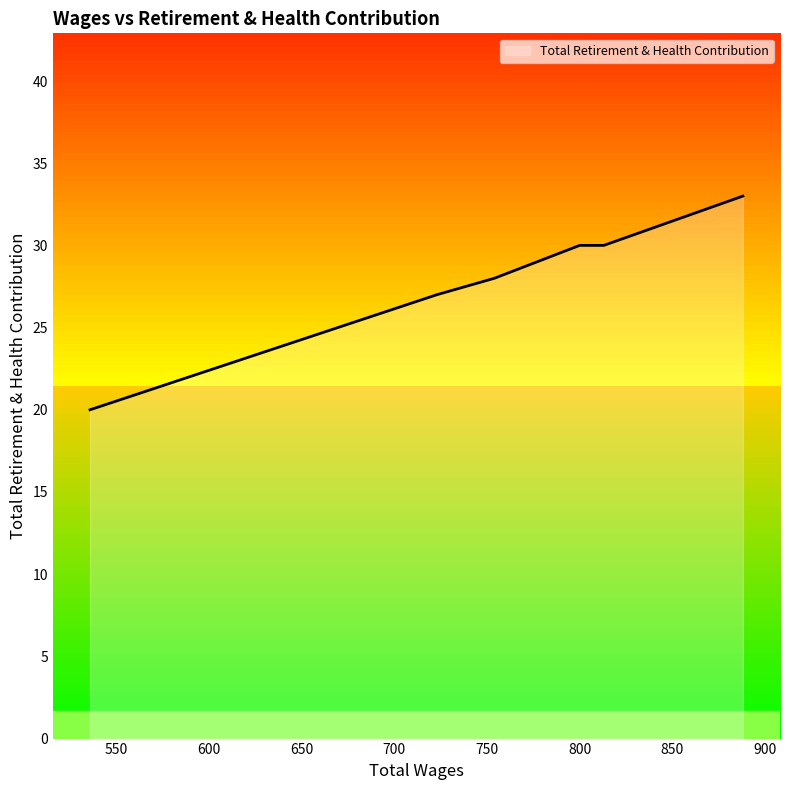

What is the smallest value displayed?

20